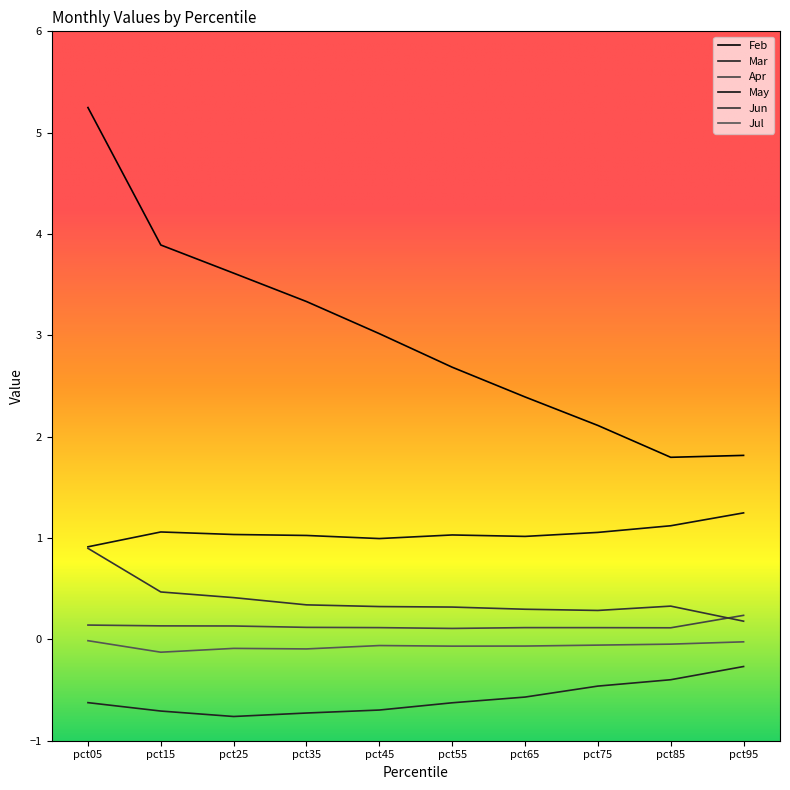

List the series in order of their peak value, lowest first.

Mar, Jul, Apr, Jun, May, Feb